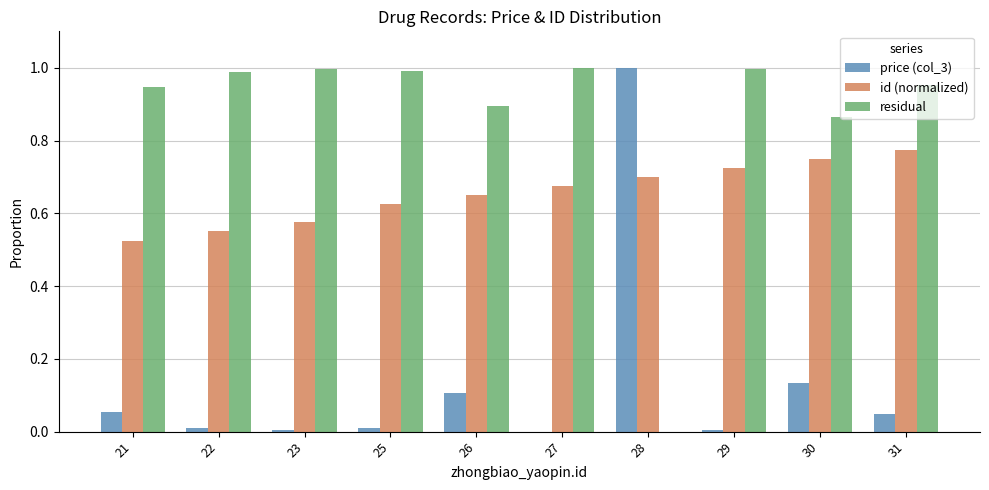

At which label does price (col_3) reach its peak?

28